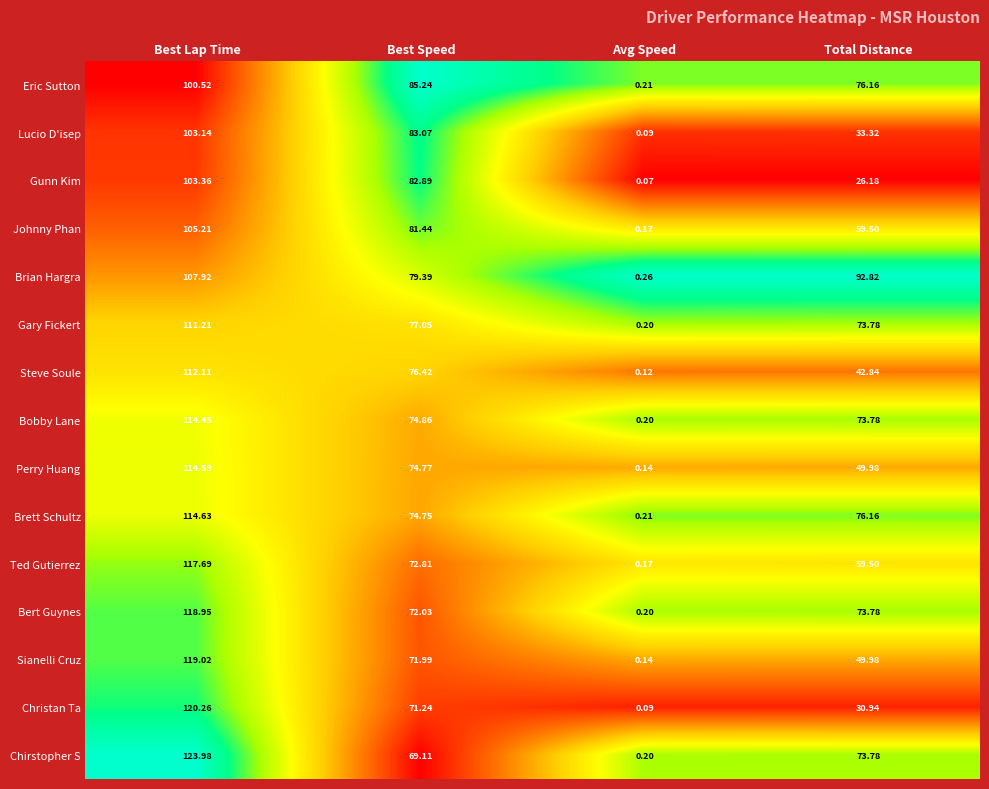

List the labels in order of Brett Schultz value, largest first.

Best Lap Time, Total Distance, Best Speed, Avg Speed